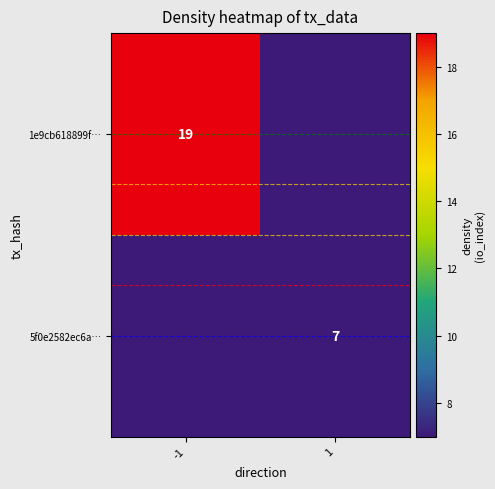

The 1e9cb618899f… series shows 13 at -1. True or false?

False